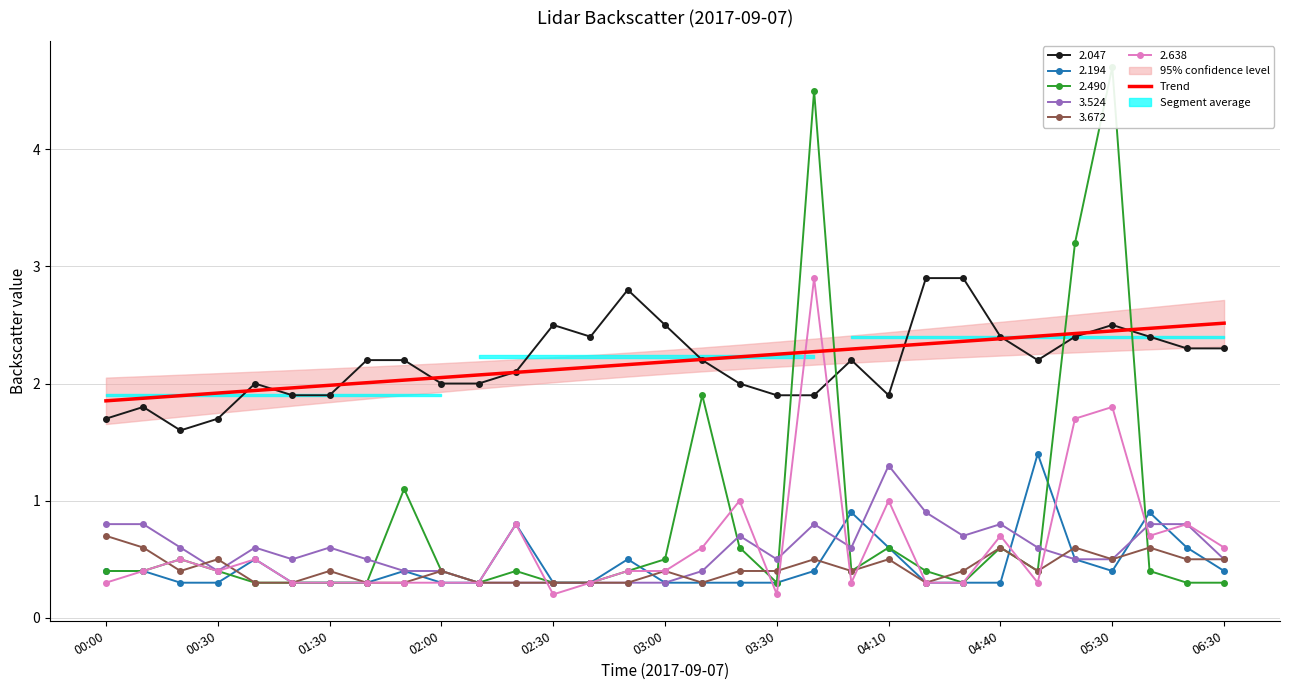

How many data points are less than 2?

7